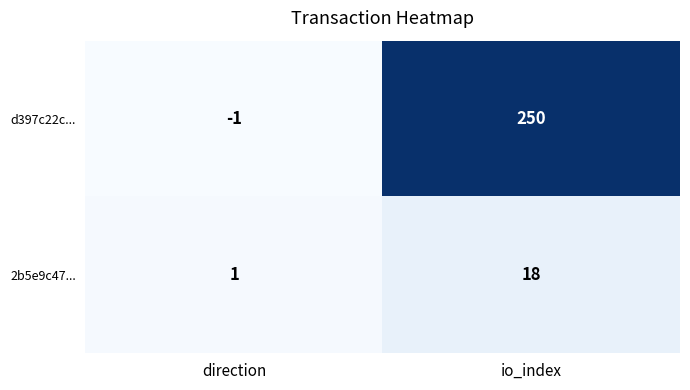

Is it true that 2b5e9c47... equals 1 at direction?

True